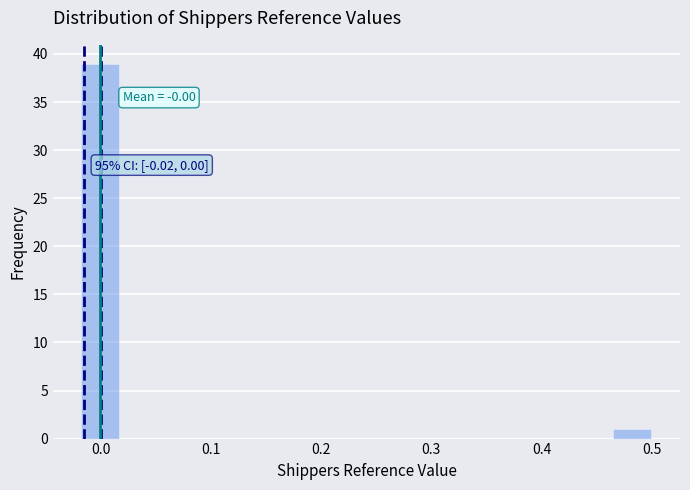

Around what value on the x-axis is the tallest bar? Give the approximate position of its centre, as read against the axis.

0.00